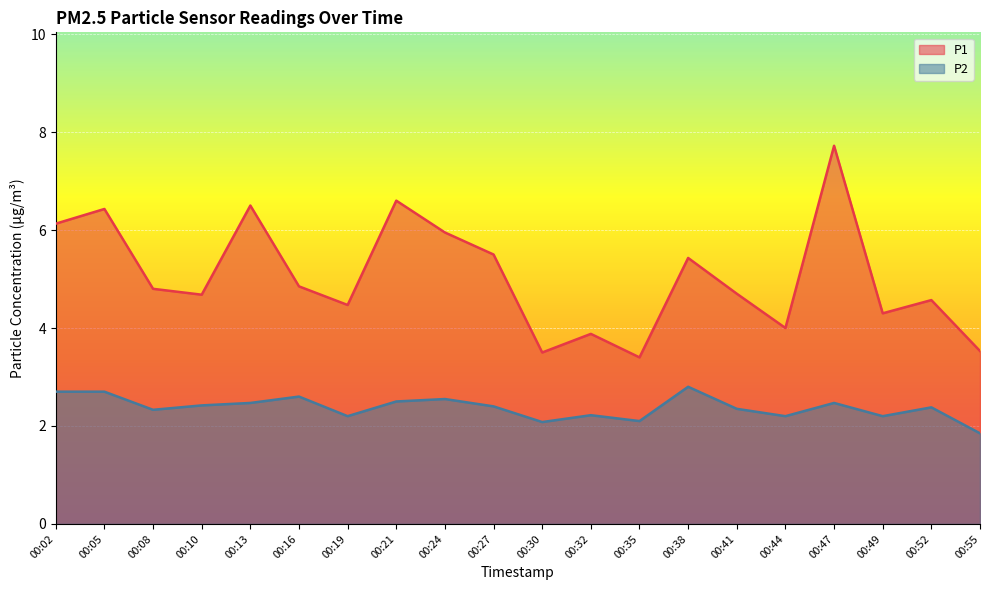

How many lines are shown in the chart?

2